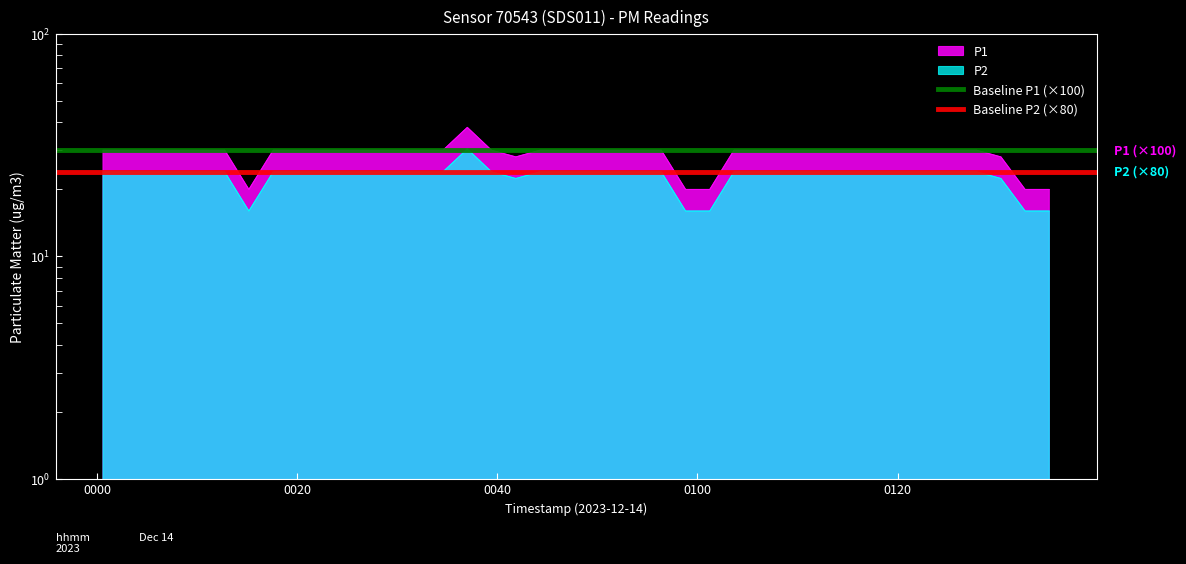

Is it true that Baseline P1 (×100) equals 30 at 0000?

True